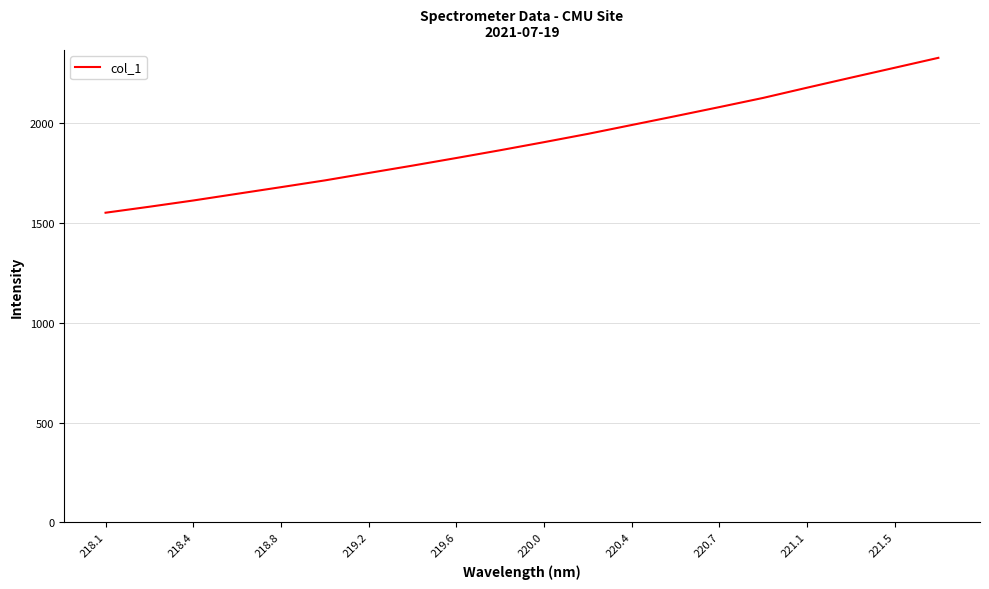

What is the smallest value displayed?

1552.1